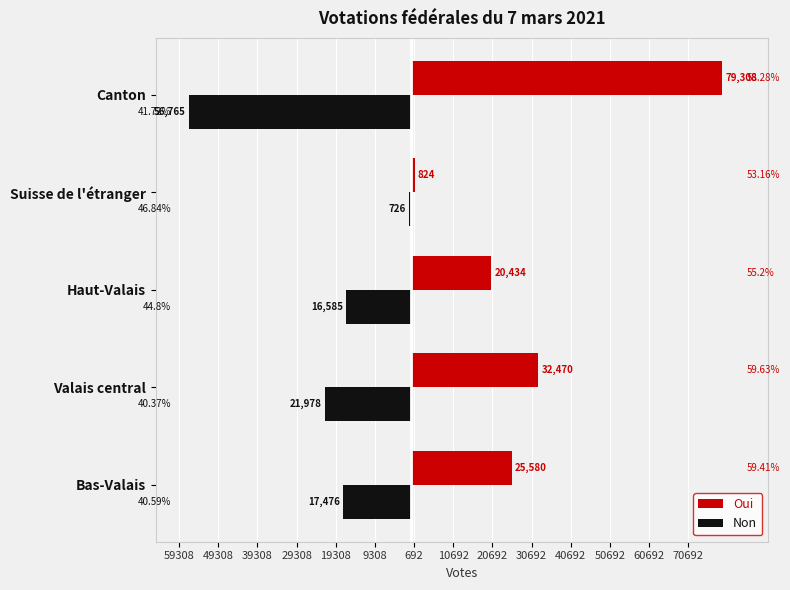

How many bars are there in total?

10